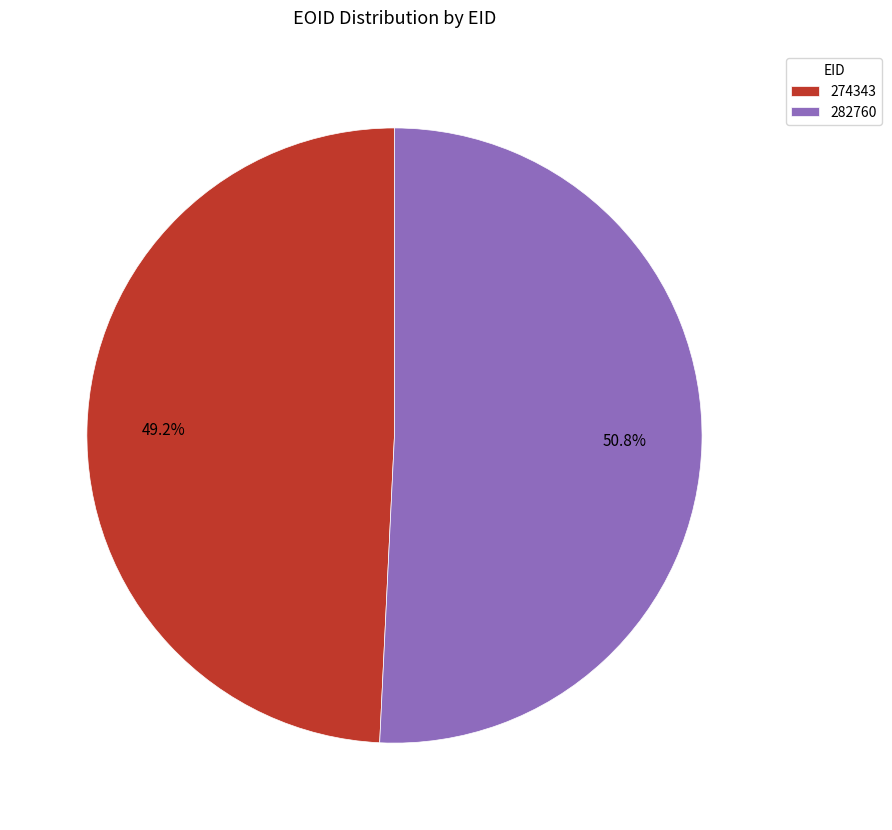

How many segments does this pie chart have?

2